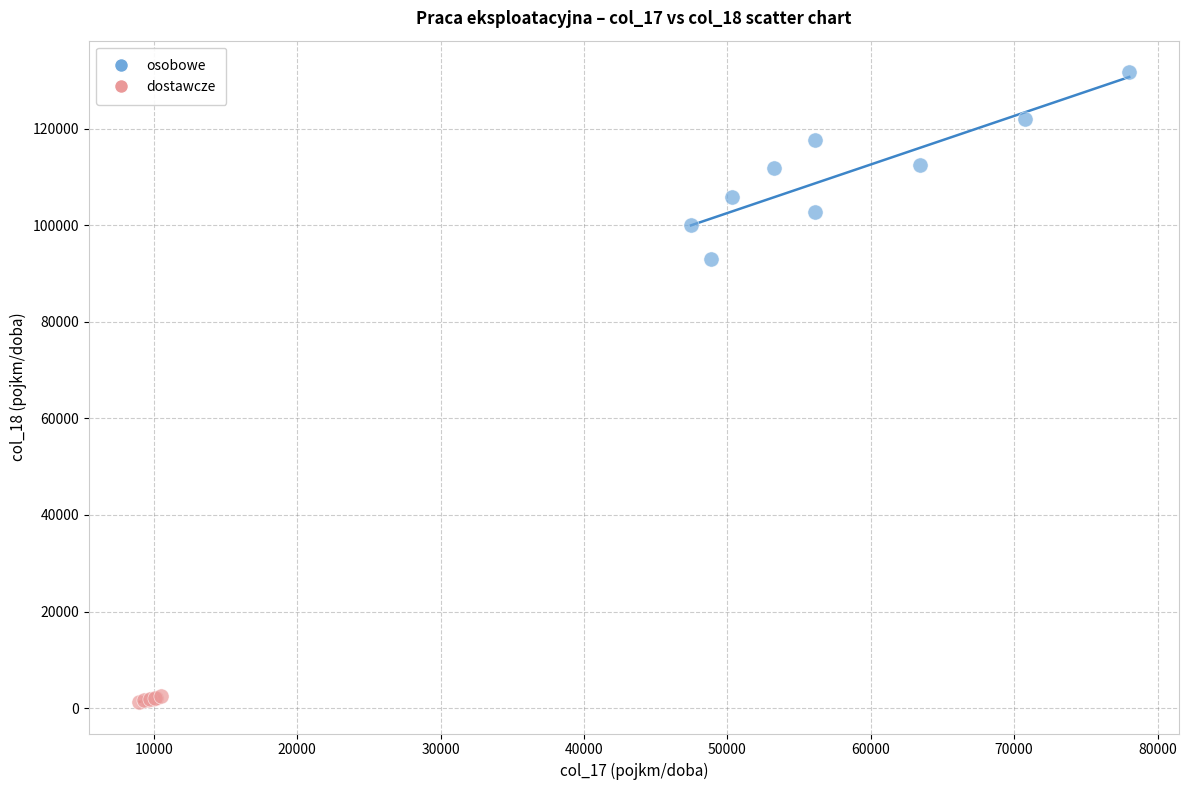

Which series reaches the minimum Y coordinate?

dostawcze